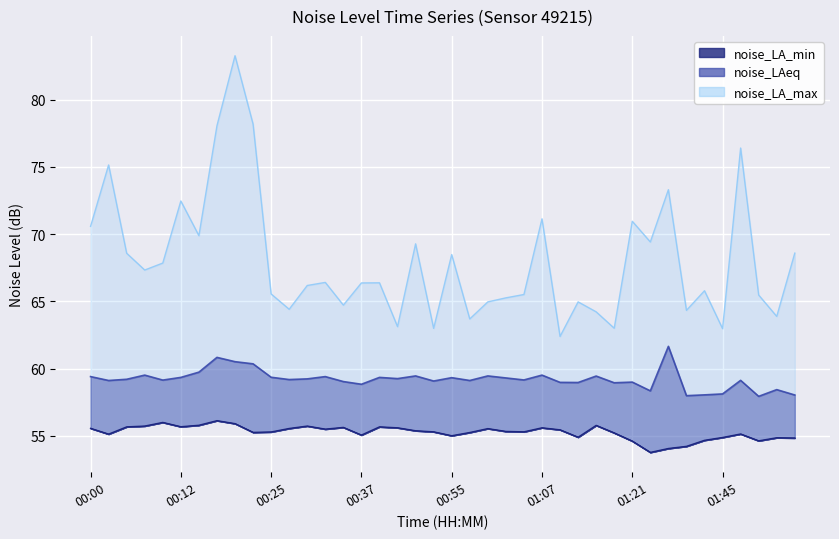

At 00:03, list the series in order from largest to smallest.

noise_LA_max, noise_LAeq, noise_LA_min